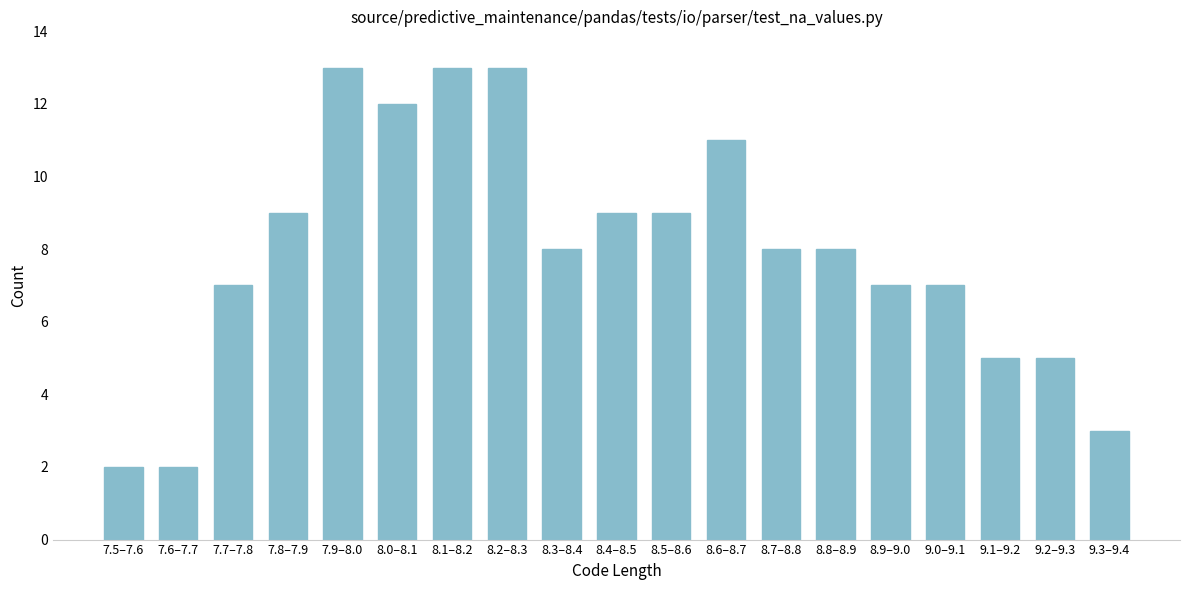

Reading left to right, list all the values displayed in this chart.

2	2	7	9	13	12	13	13	8	9	9	11	8	8	7	7	5	5	3